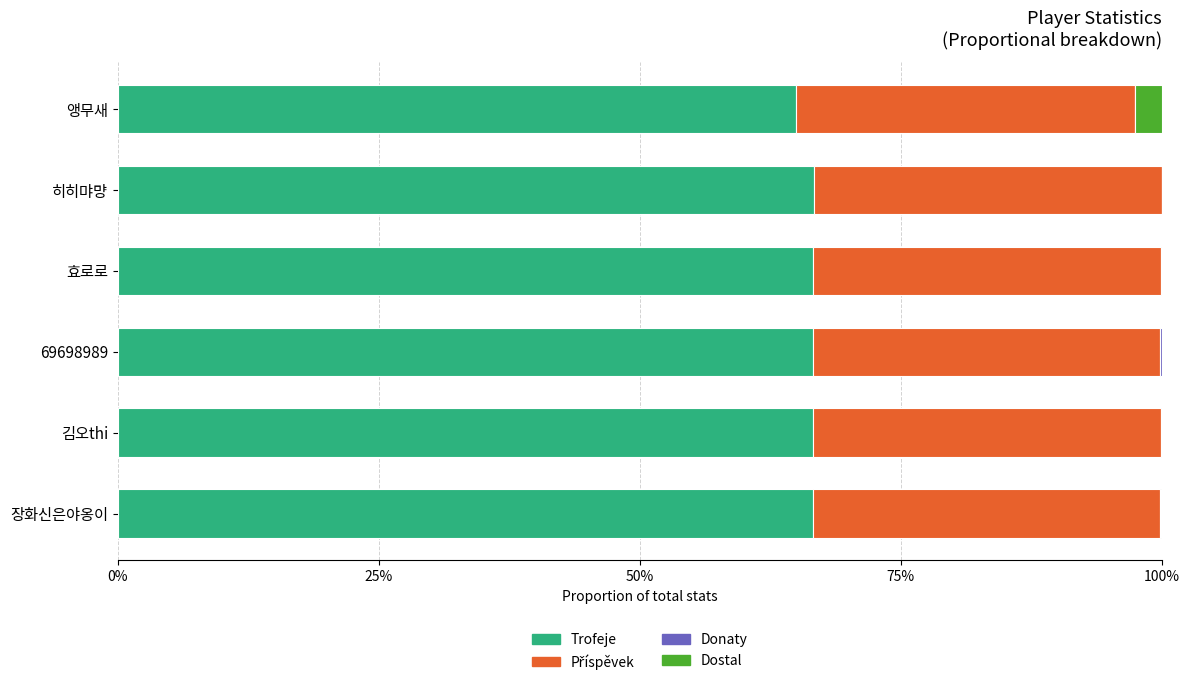

What is the sum of all Trofeje values?

397.9